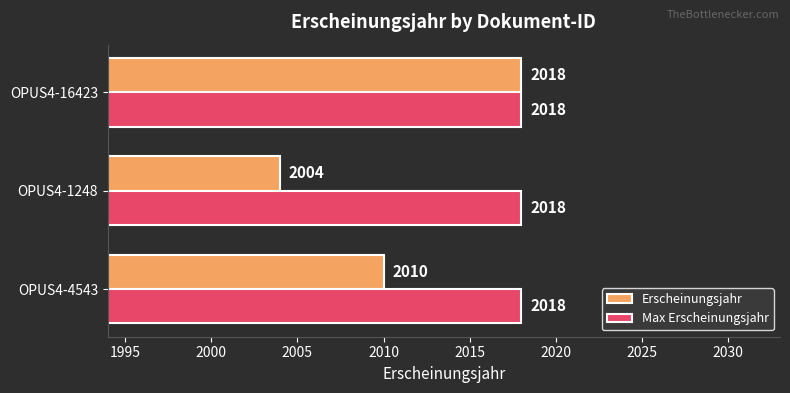

How many Erscheinungsjahr values are between 2004 and 2018?

3